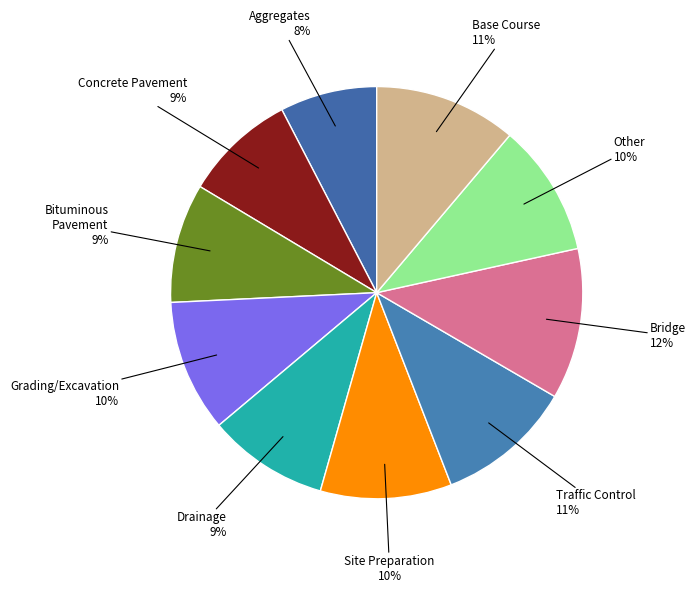

How many slices are in this pie chart?

10